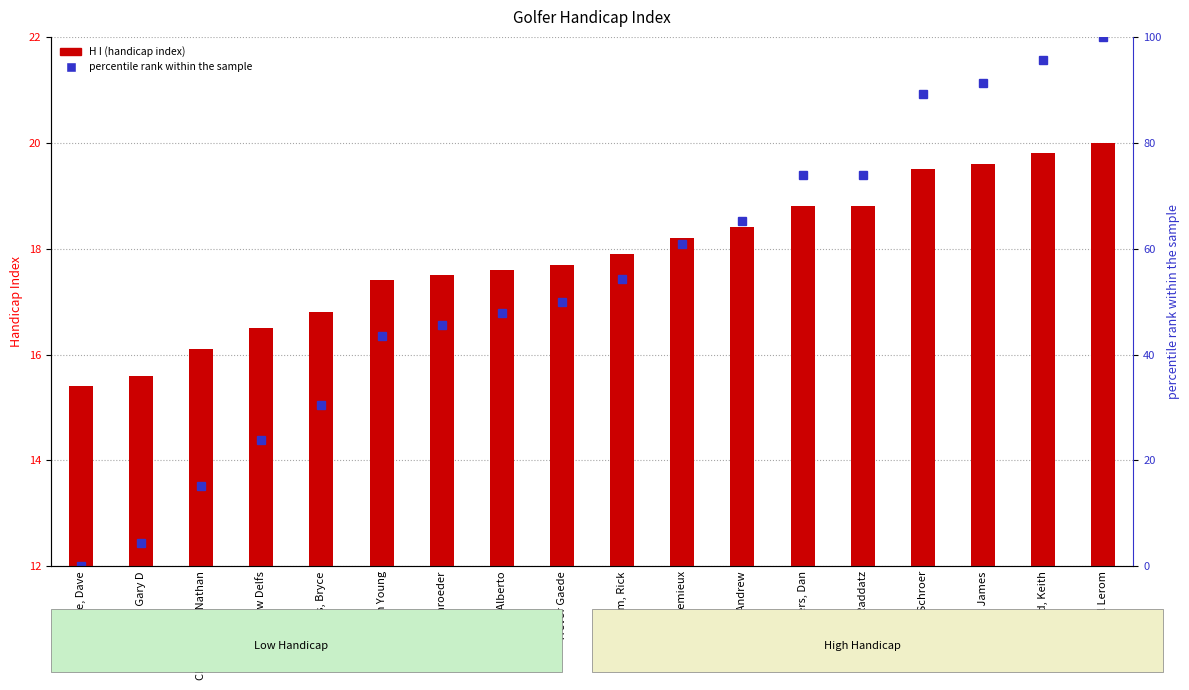

How many groups of bars are there?

18